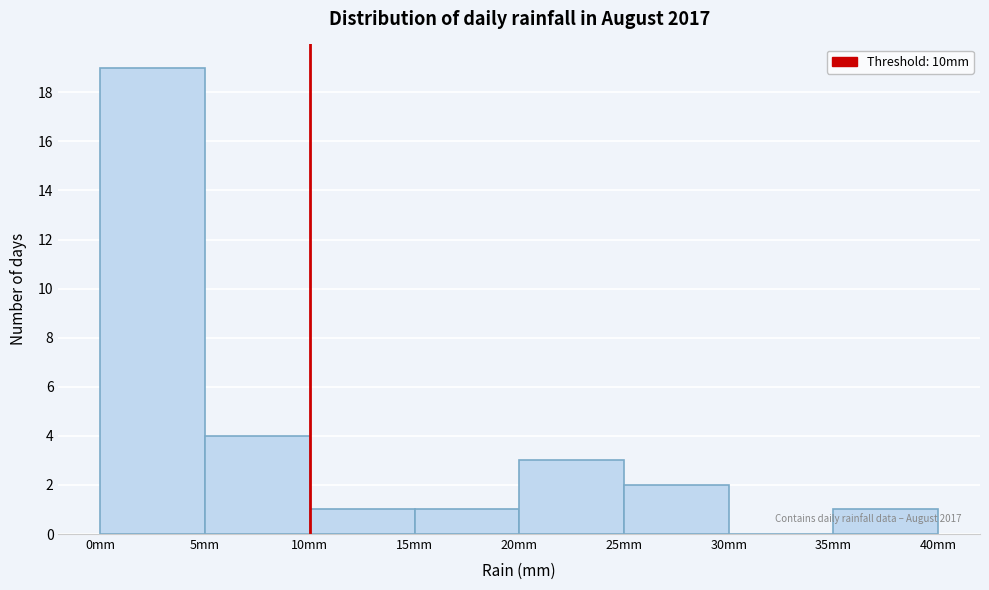

Over which range of the x-axis is the bar tallest?

0 to 5